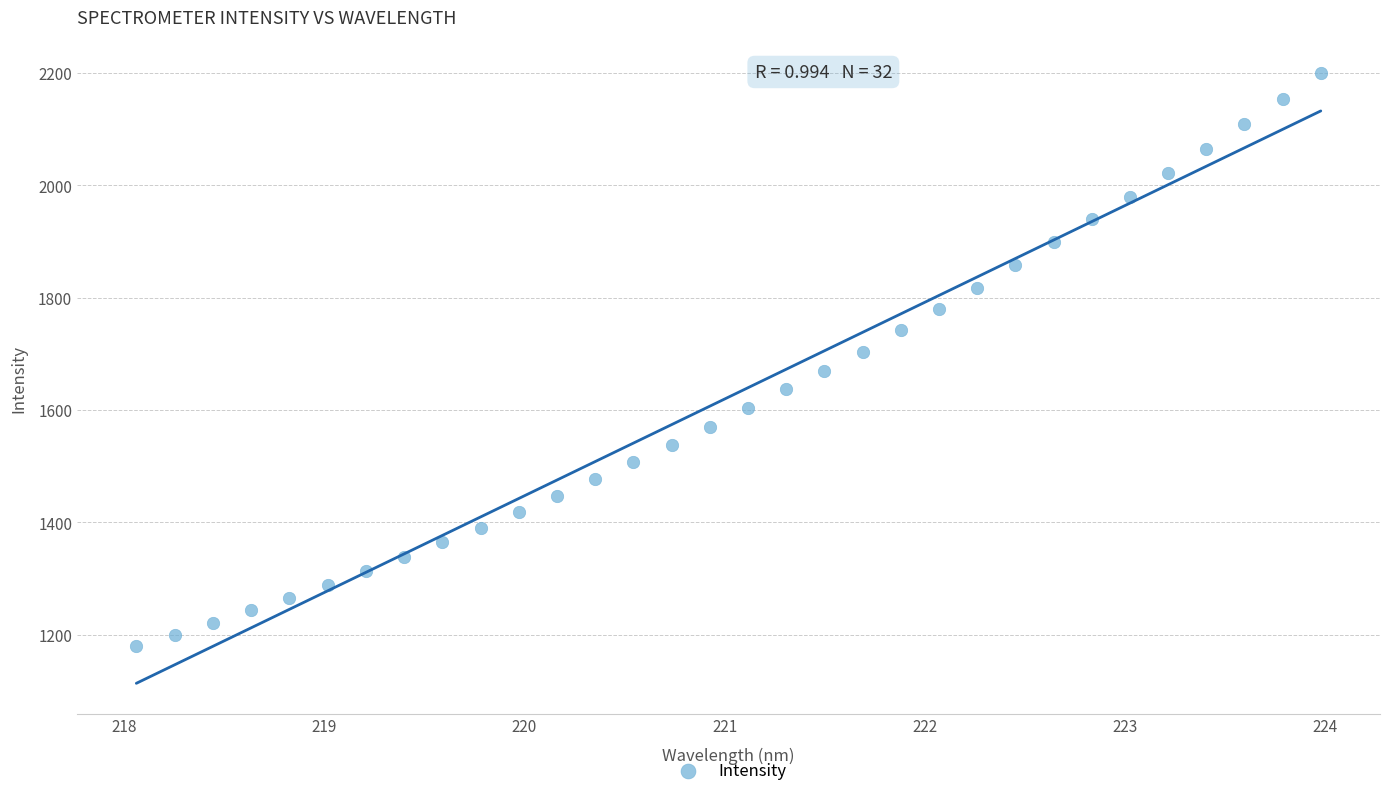

What is the range of Y values (max minus min)?

1019.9